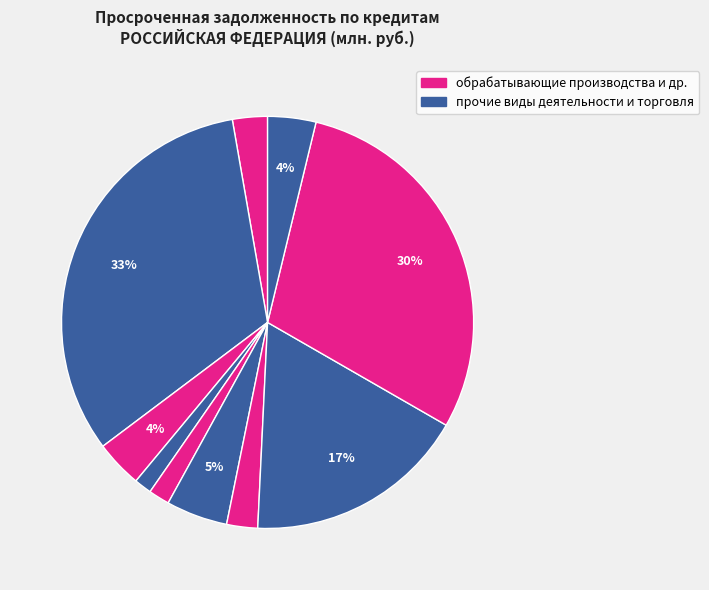

Count the number of slices in the pie.

10